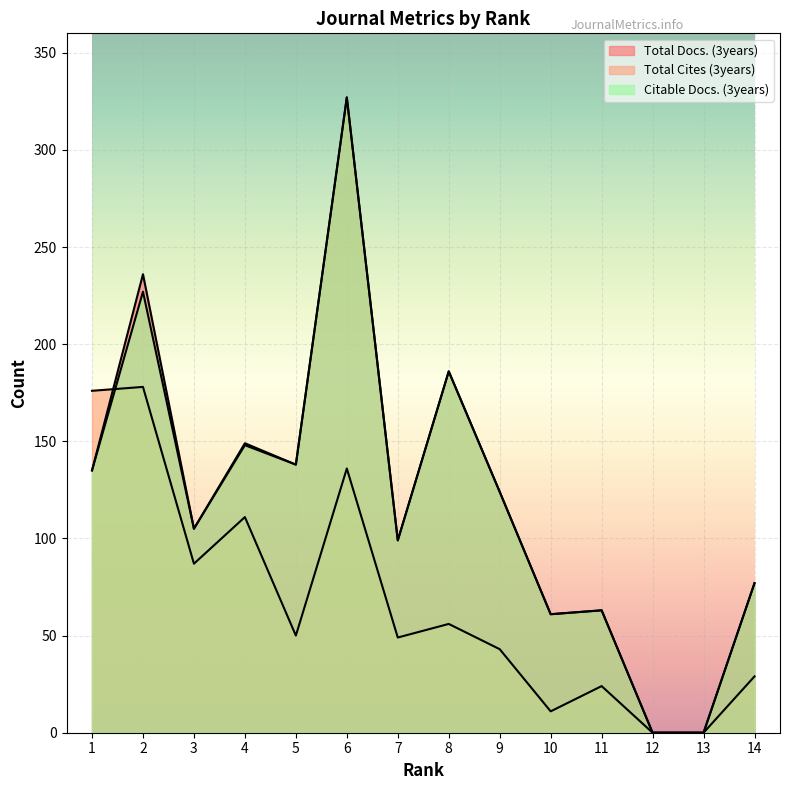

Which category has the lowest value in the Citable Docs. (3years) series?

12